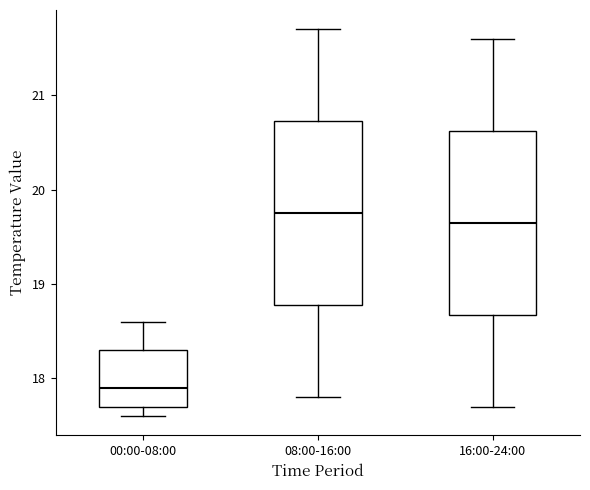

Where does the median line of the box for 08:00-16:00 sit on the y-axis? The values are not printed on the chart, so give them approximately, as read against the axis.

19.8